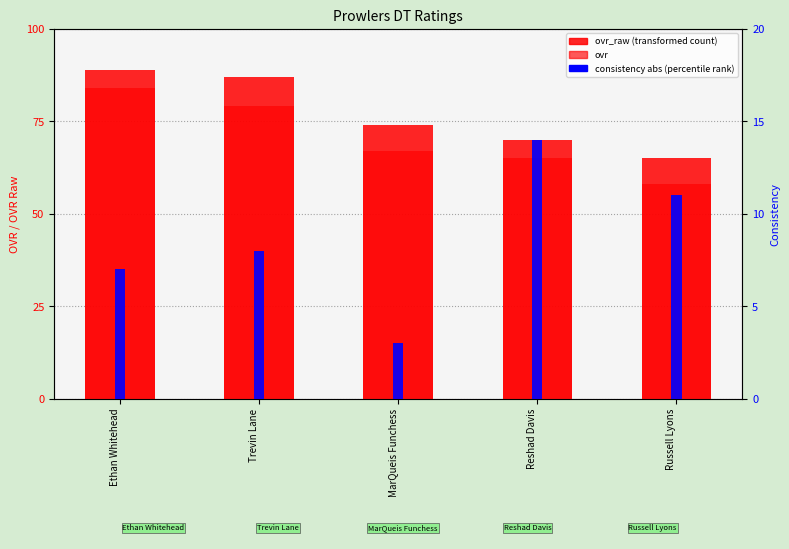

What position from the left is Russell Lyons?

5